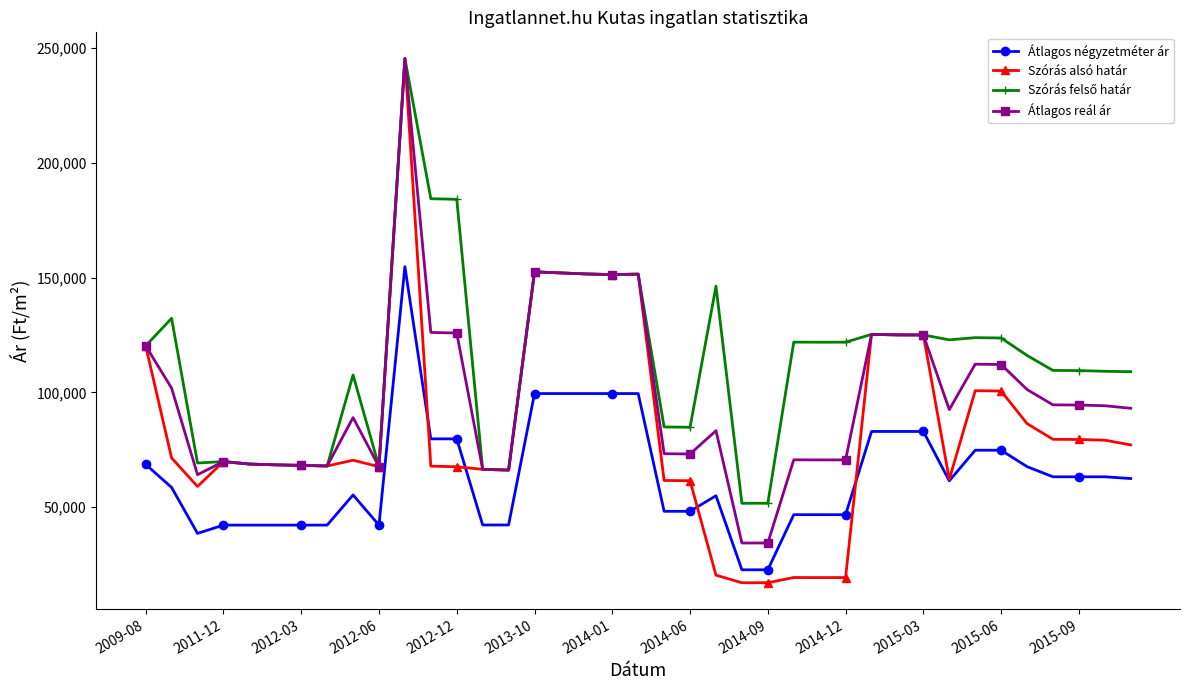

How many data points in Szórás alsó határ are less than 69887?

19